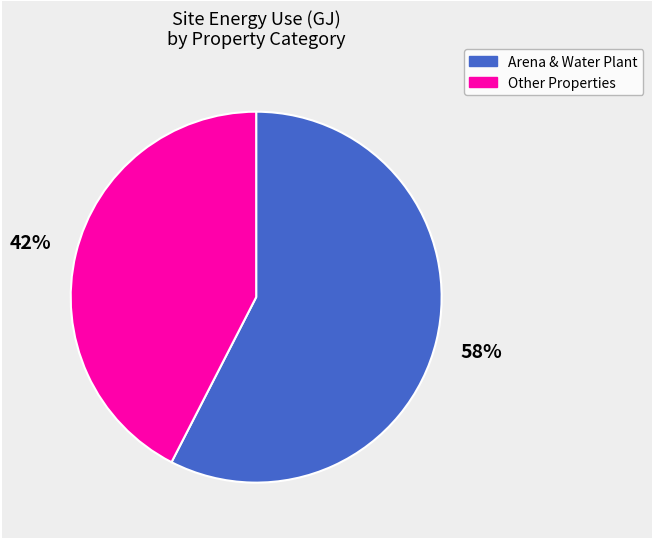

To the nearest percent, what is the combined percentage of Other Properties and Arena & Water Plant?

100%